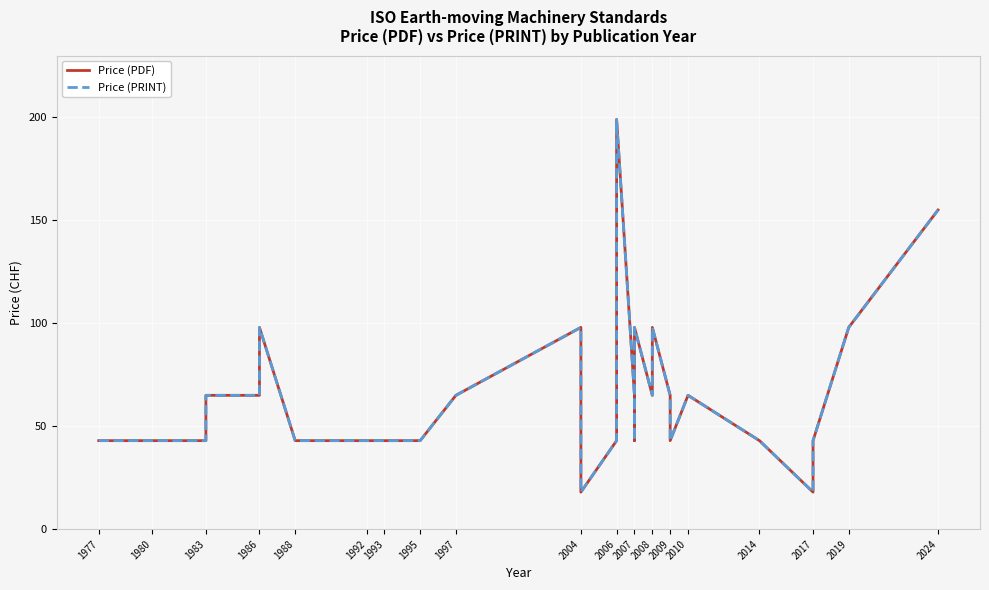

What is the difference between the maximum and minimum values in the Price (PRINT) series?

181